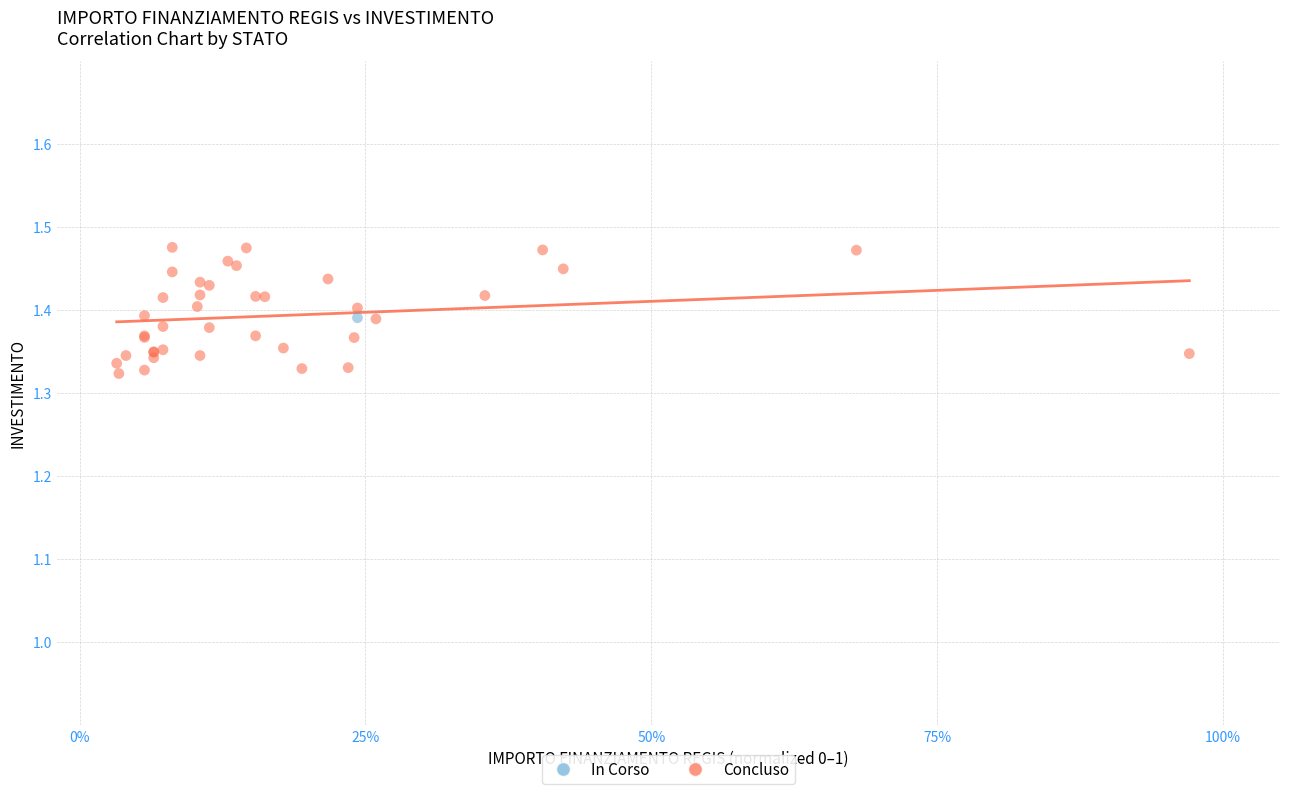

What are all the series names shown in the legend?

In Corso, Concluso